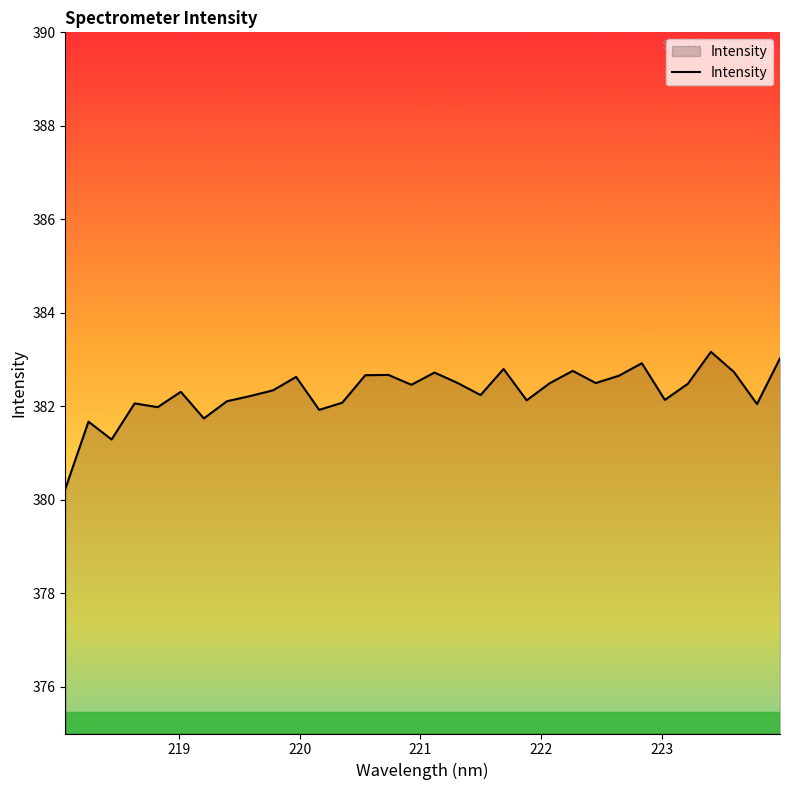

What is the greatest value displayed?

383.2